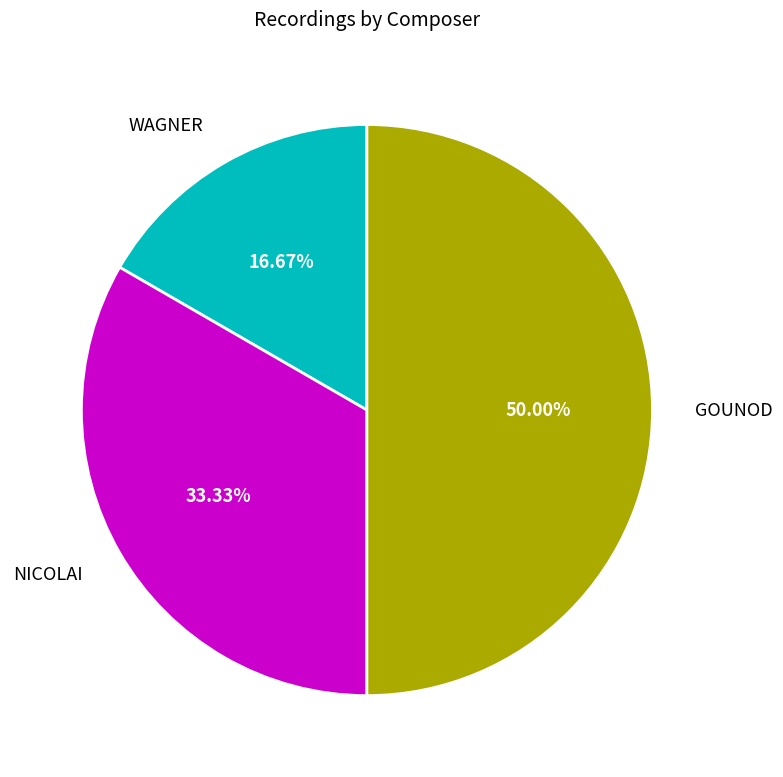

Is it true that WAGNER is 24% of the pie?

False